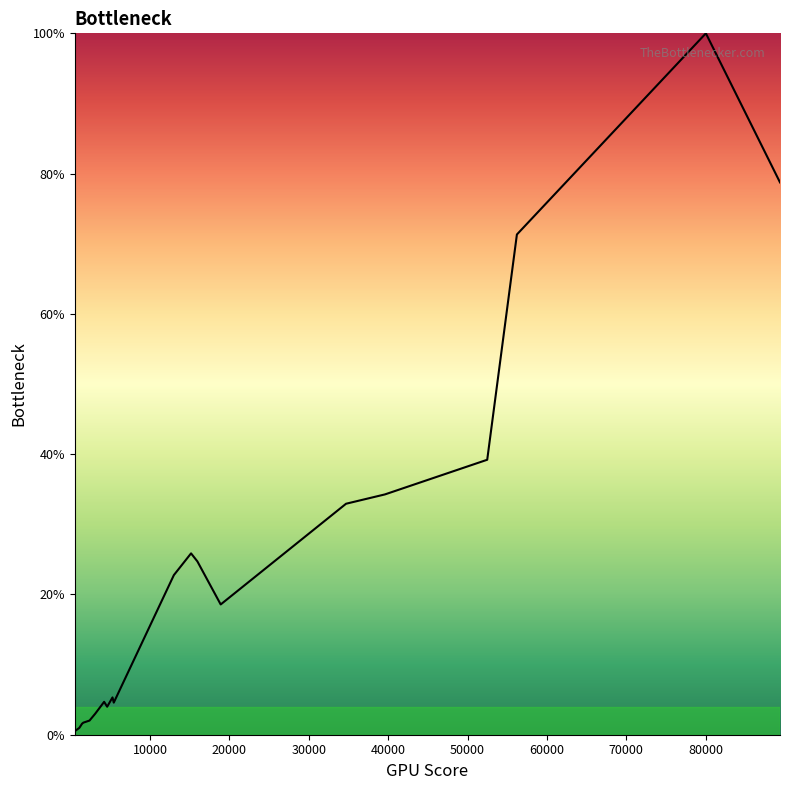

What is the maximum value shown in the chart?

100.0